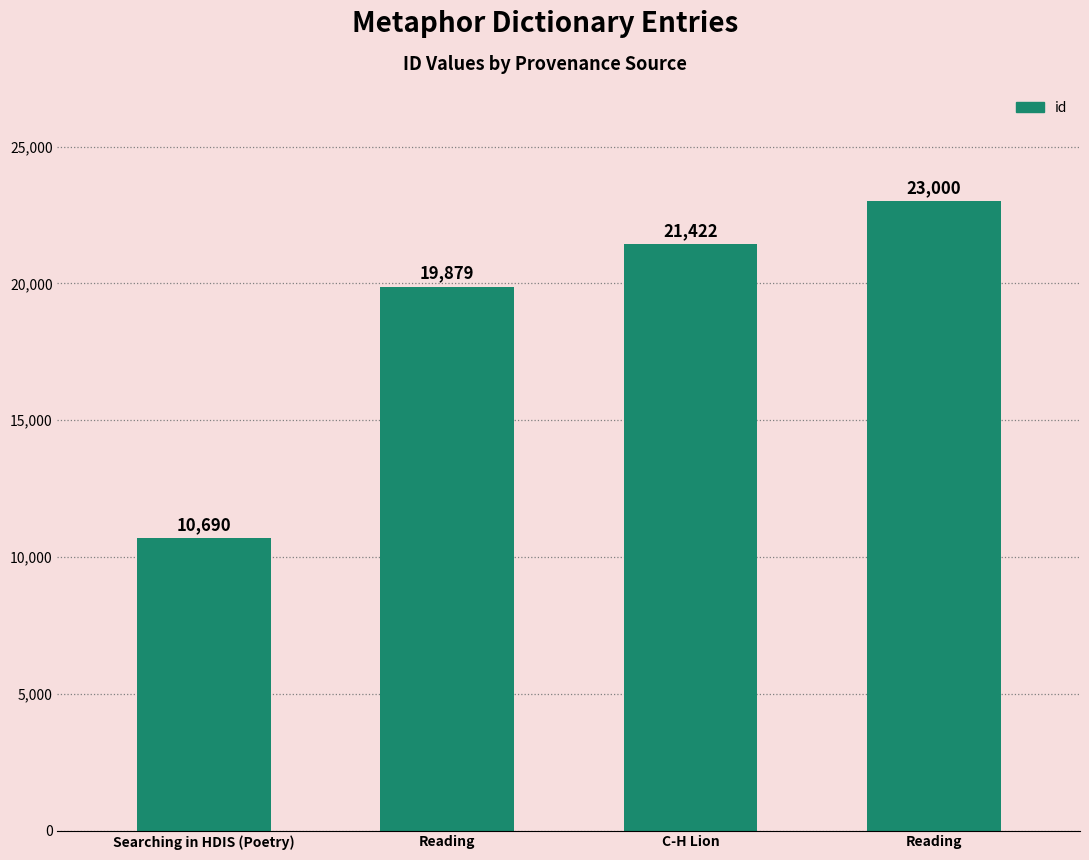

What is the label of the 2nd bar from the right?

C-H Lion